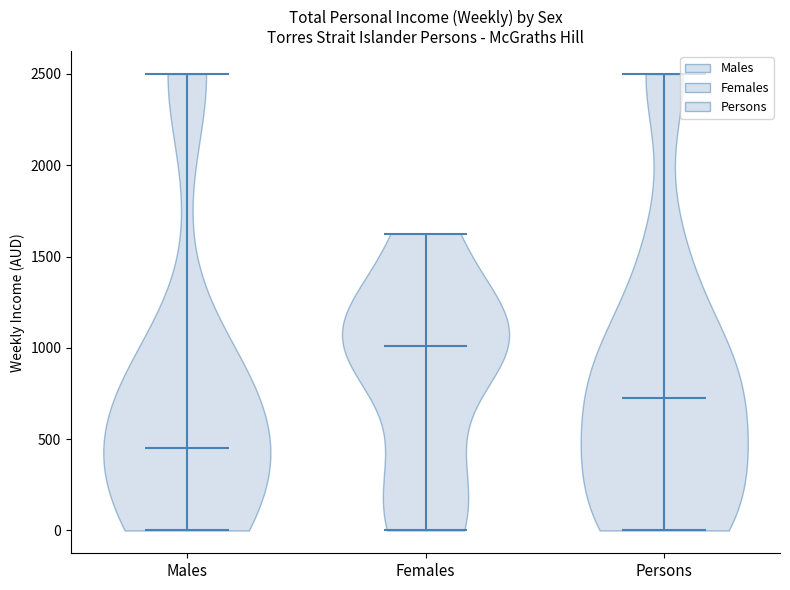

What is the lowest point the violin for Persons reaches on the y-axis? The values are not printed on the chart, so give them approximately, as read against the axis.

0